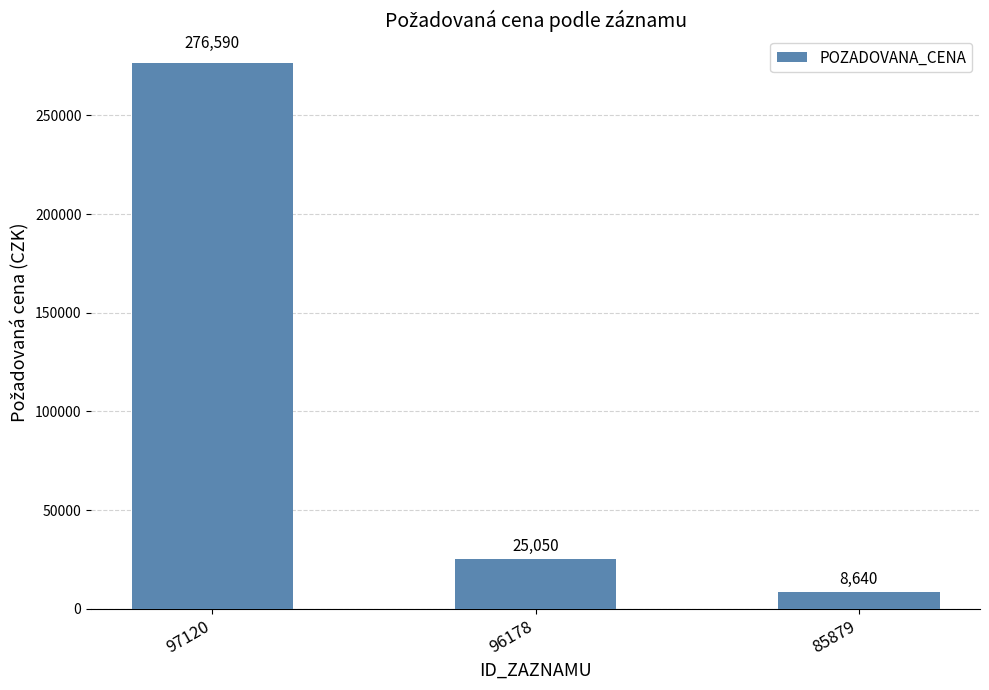

The value at 97120 is 276590. True or false?

True